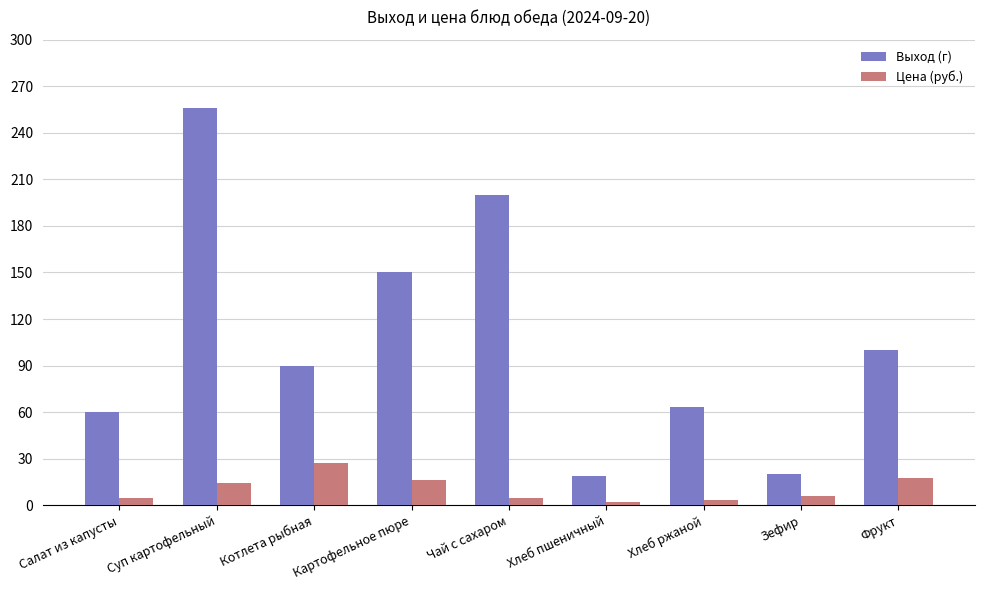

Which series has the widest spread of values?

Выход (г)